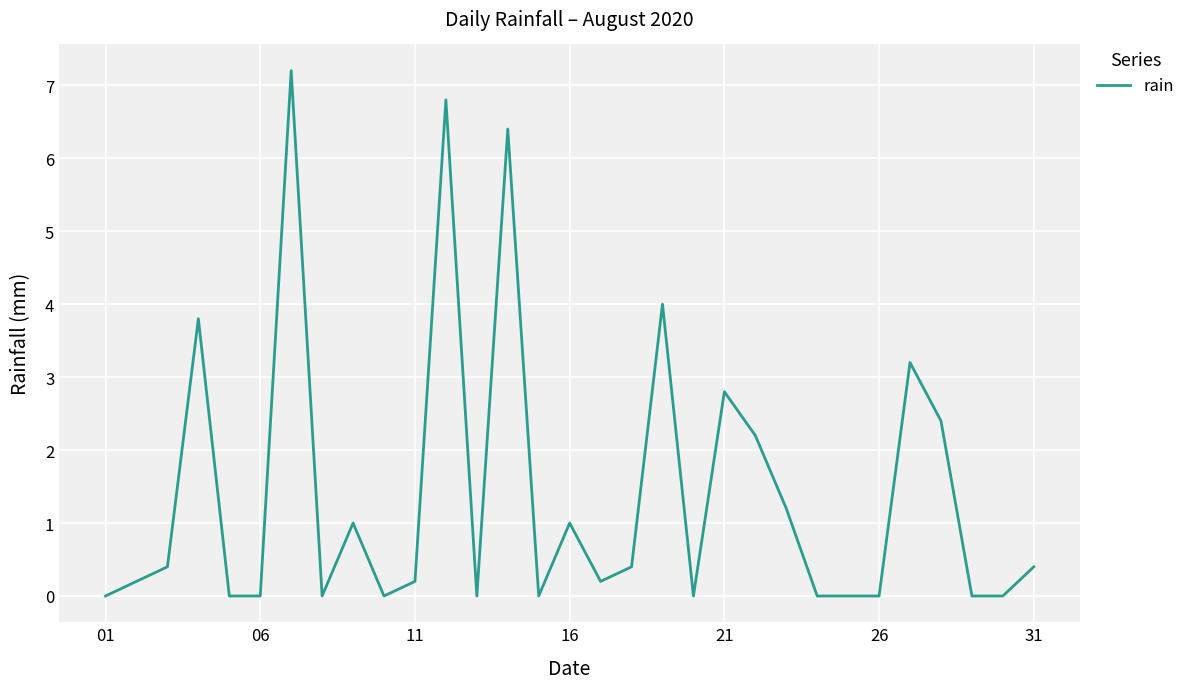

What is the difference between the second highest and second lowest values?

6.8